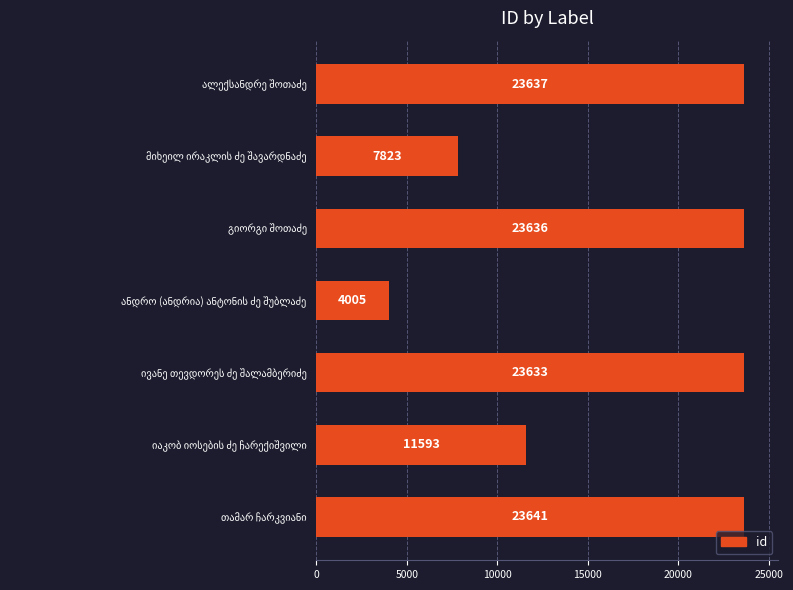

What is the difference between the maximum and second lowest values?

15818